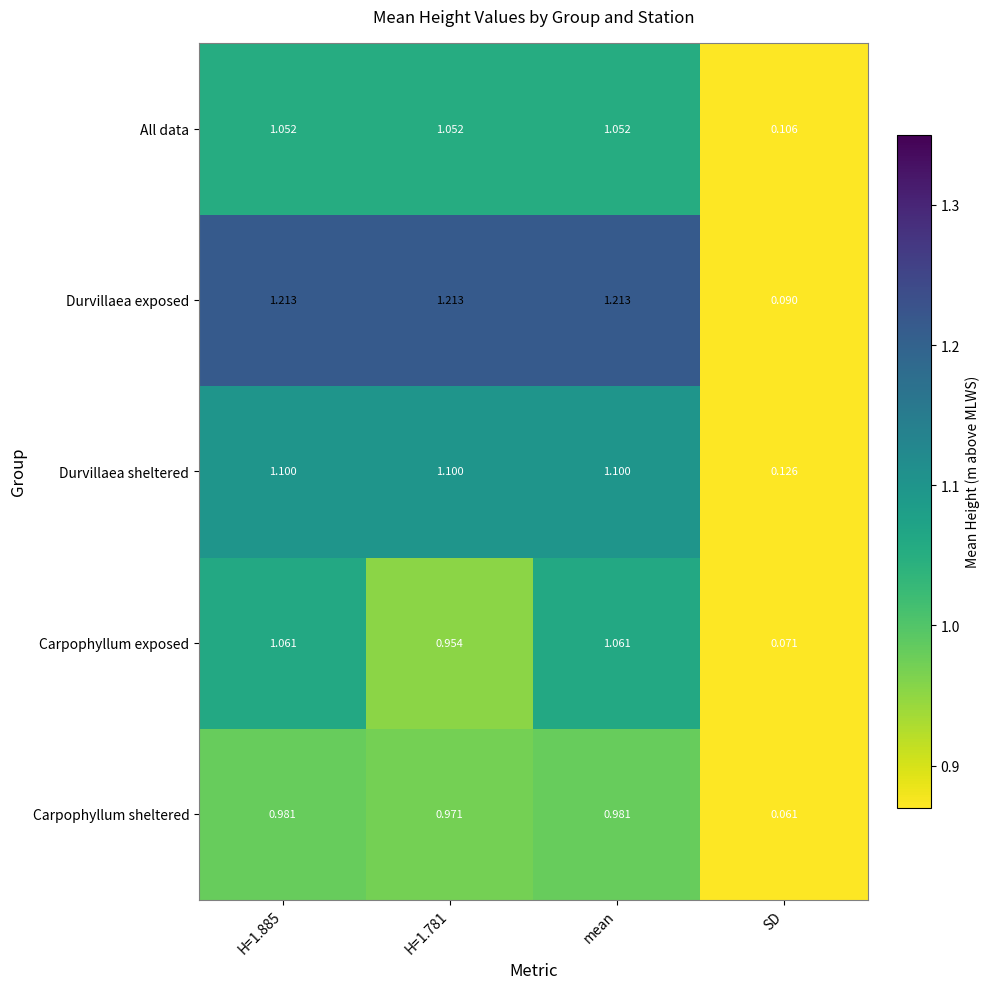

At which label does Durvillaea sheltered reach its minimum?

SD